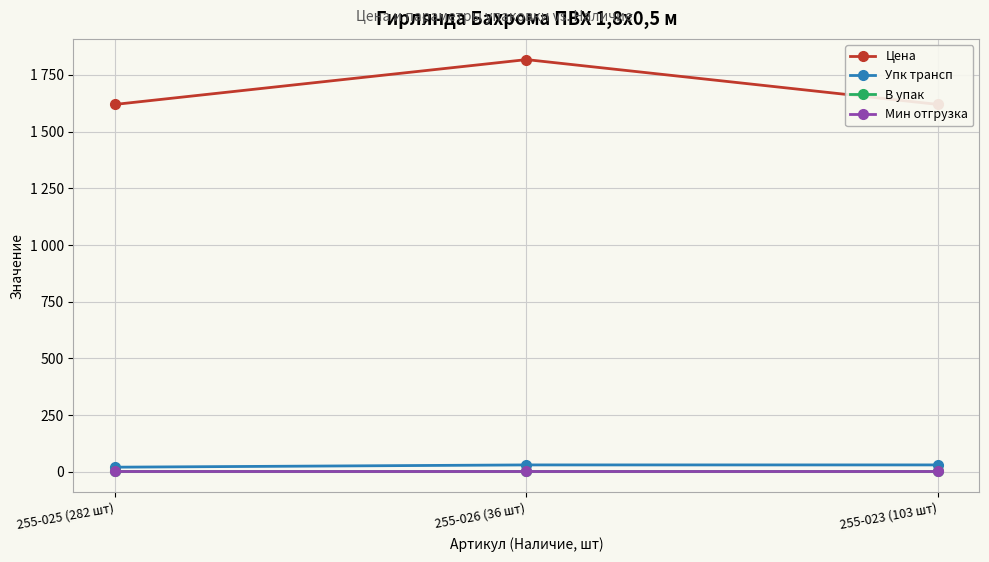

Is it true that Цена equals 2260.7 at 255-023 (103 шт)?

False